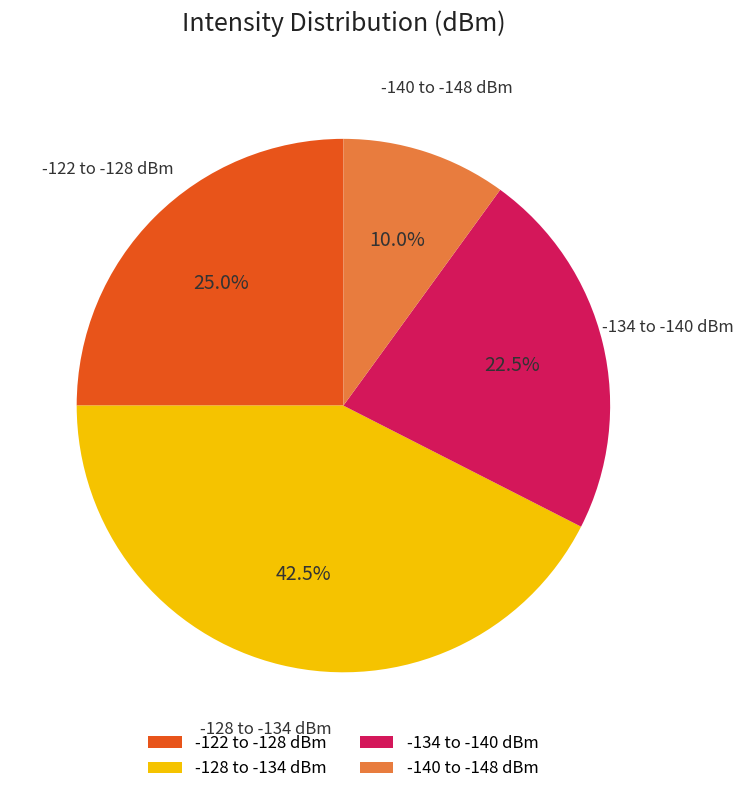

Approximately how many times larger is the value at -140 to -148 dBm compared to -134 to -140 dBm?

0.4